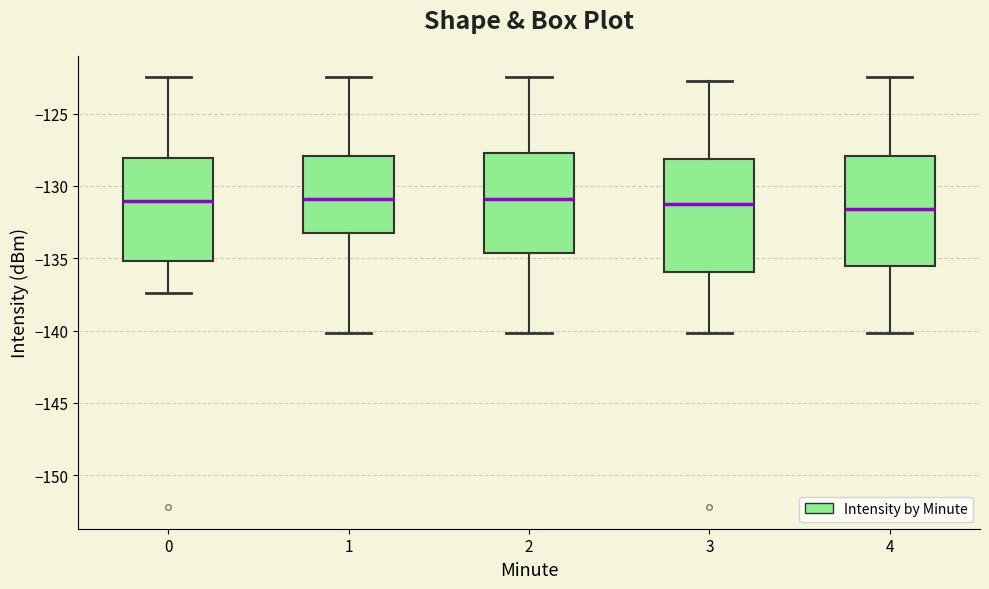

Where is the lower edge of the box at x = 1 on the y-axis? The values are not printed on the chart, so give them approximately, as read against the axis.

-133.5